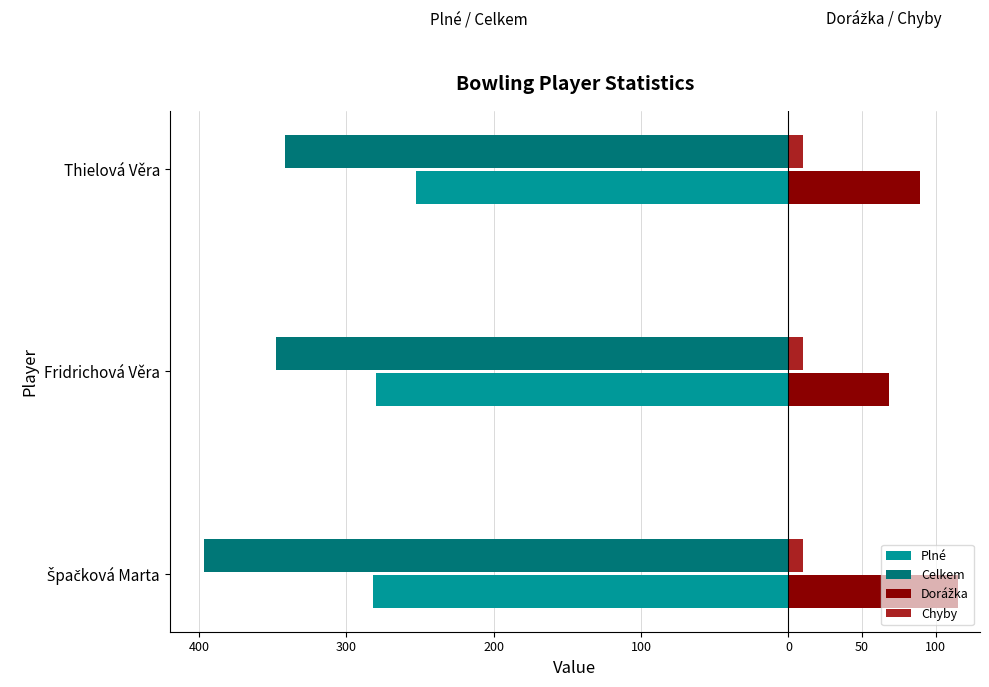

How many bars are there in total?

12